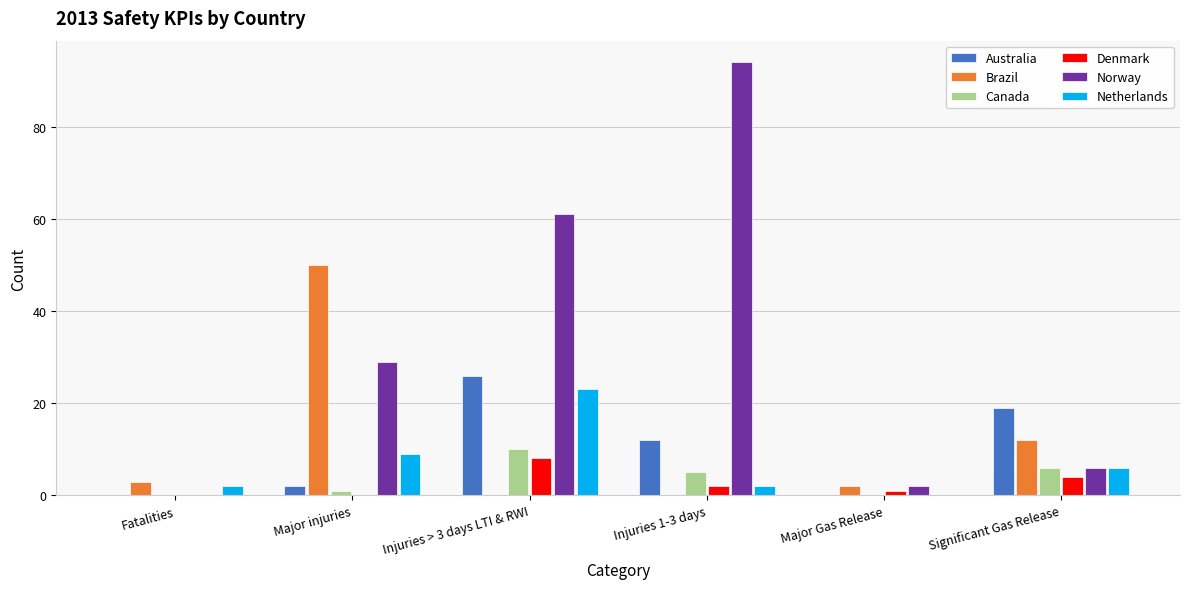

What is the maximum value for Brazil?

50